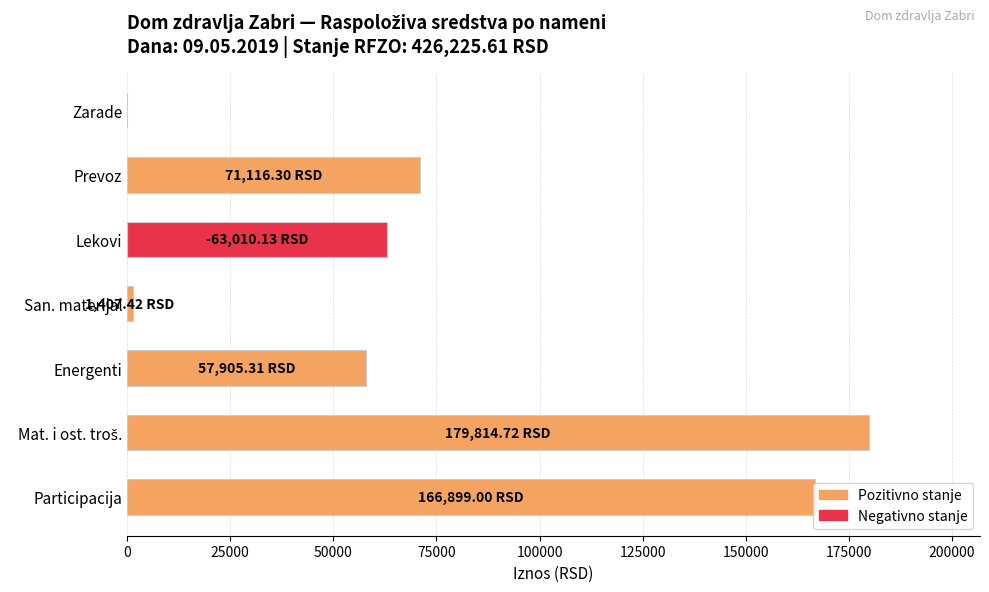

What is the ratio of the value at Participacija to the value at Lekovi?

2.6